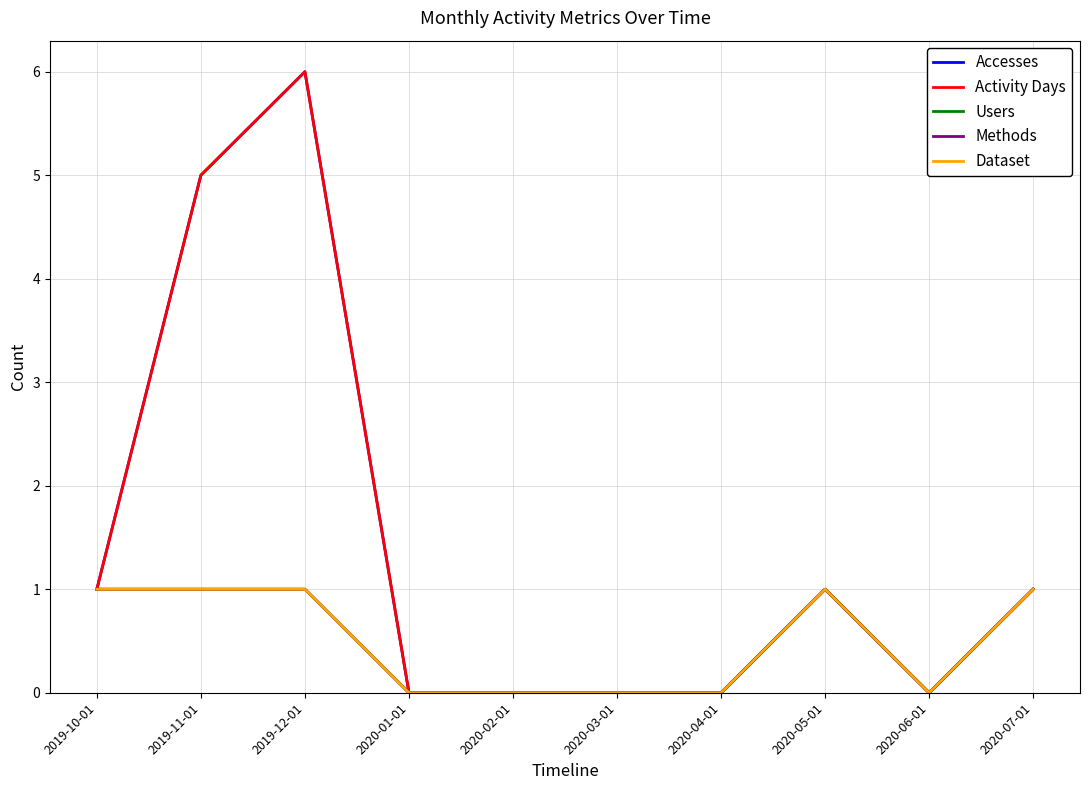

At which label is Activity Days closest to 3?

2019-10-01